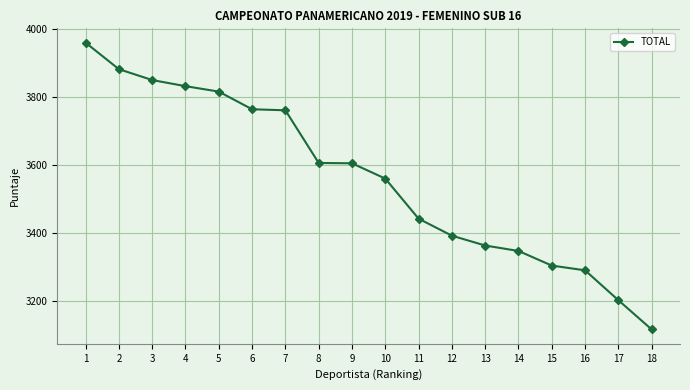

What is the difference between the second highest and second lowest values?

680